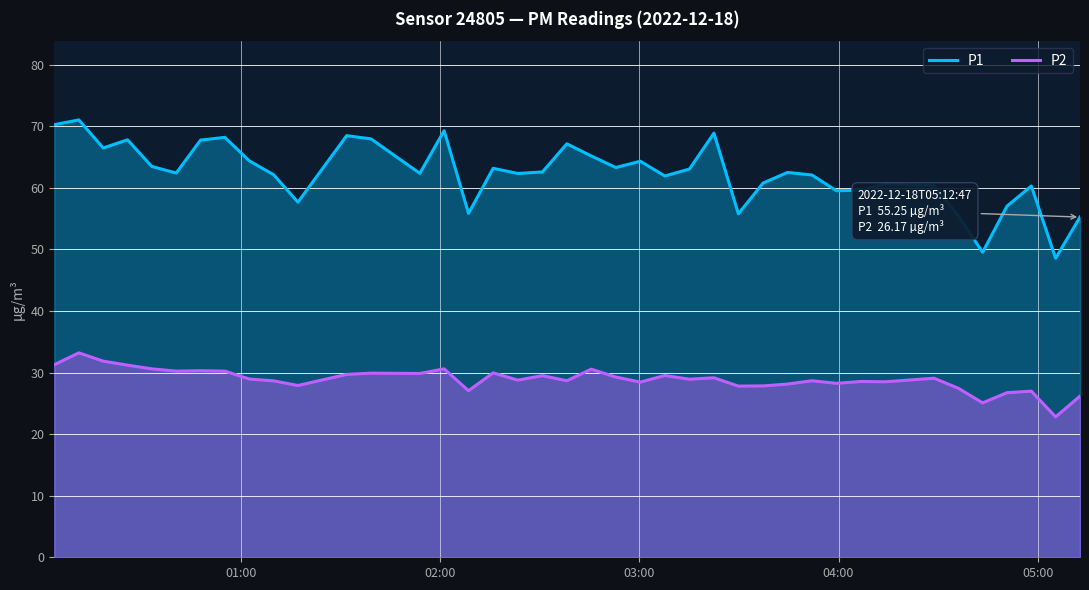

What is the minimum value for P1?

48.6